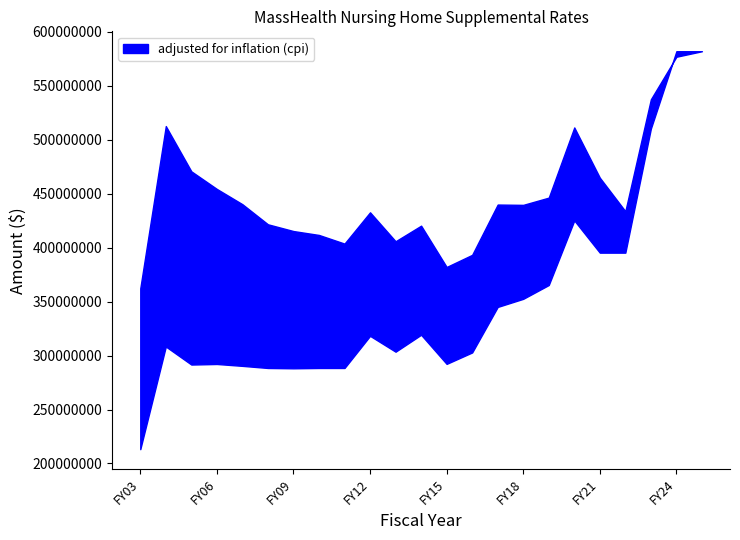

Reading right to left, what are all the values shown in this chart?

adjusted for inflation (cpi): FY25 Gov=582100000	FY24=576999144	FY23=537548034	FY22=433816832	FY21=464893830	FY20=511444756	FY19=446400638	FY18=439693544	FY17=439987881	FY16=393369296	FY15=382125502	FY14=420409515	FY13=405957690	FY12=432787063	FY11=403788782	FY10=411798938	FY09=415419681	FY08=421676051	FY07=440288616	FY06=454450027	FY05=470765144	FY04=512717613	FY03=362311608
NOT adjusted for inflation: FY25 Gov=582100000	FY24=582100000	FY23=510400000	FY22=395400000	FY21=395400000	FY20=425258217	FY19=365400000	FY18=352600000	FY17=345100000	FY16=302900000	FY15=292300000	FY14=319300000	FY13=303600000	FY12=318300000	FY11=288500000	FY10=288500000	FY09=288200000	FY08=288500000	FY07=290459004	FY06=292207129	FY05=291679066	FY04=308406006	FY03=213231444